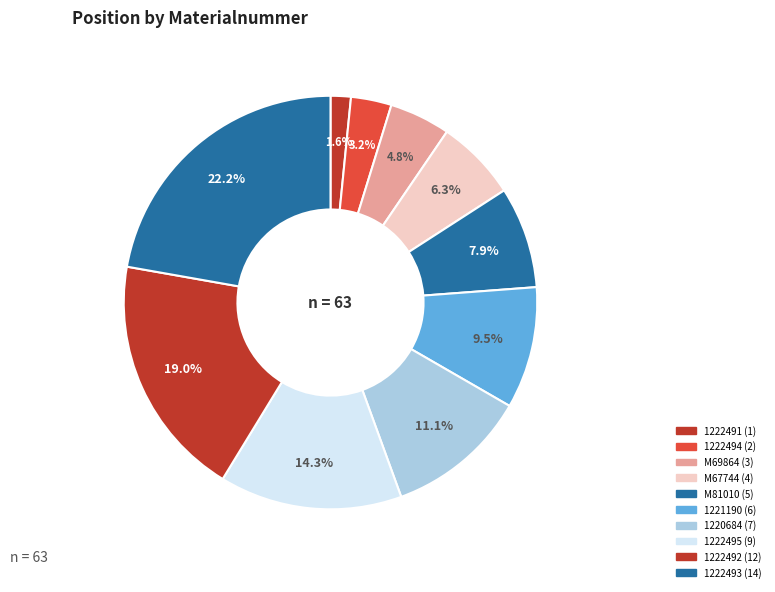

Do 1222494 and M69864 together represent more than half of the pie?

No